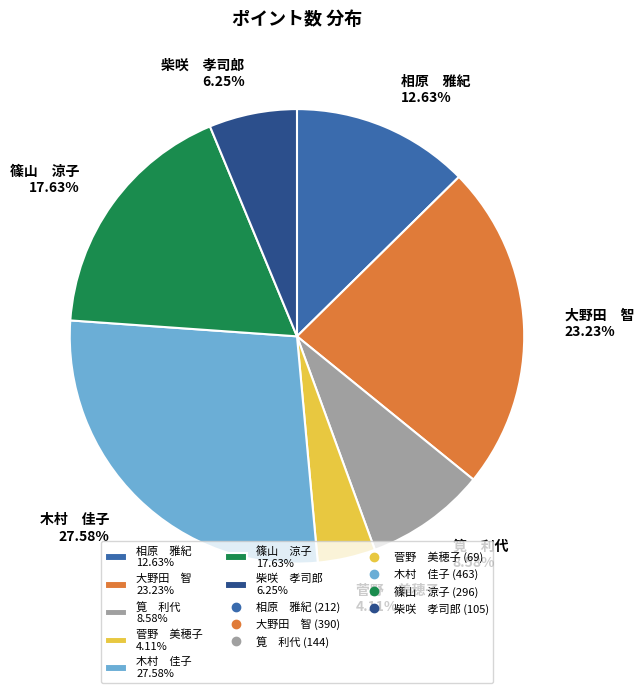

Between 柴咲 孝司郎 6.25% and 筧 利代 8.58%, which is larger?

筧 利代 8.58%